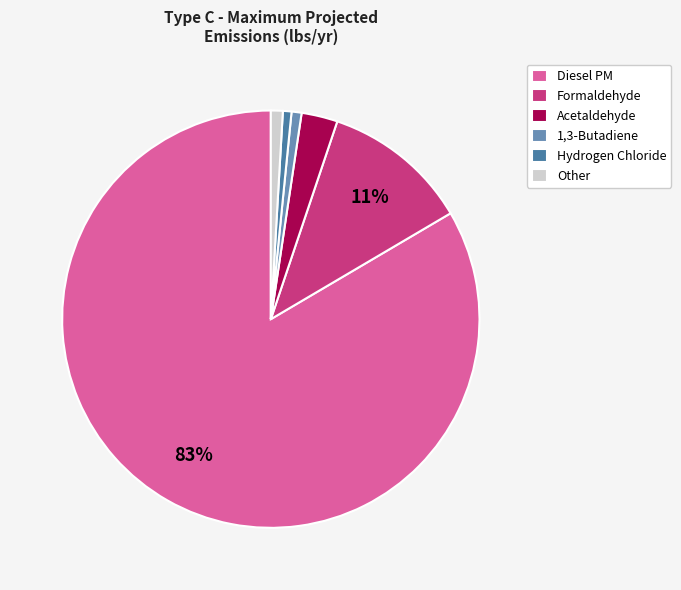

How many slices are in this pie chart?

6